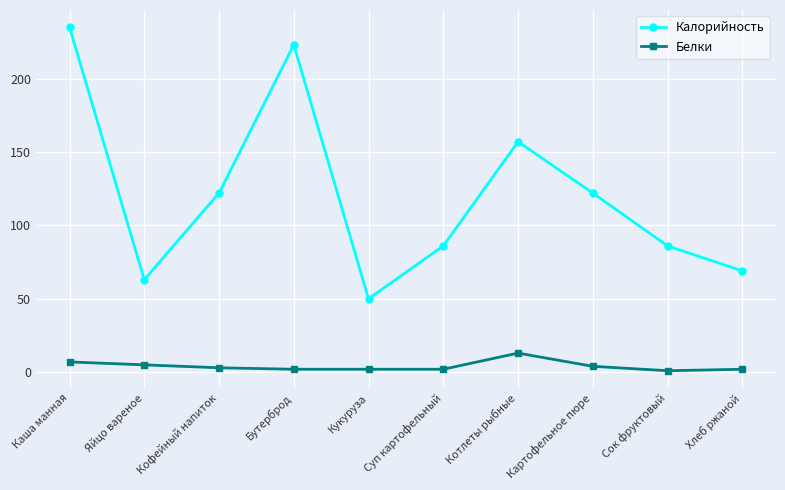

Which series has the largest total across all categories?

Калорийность